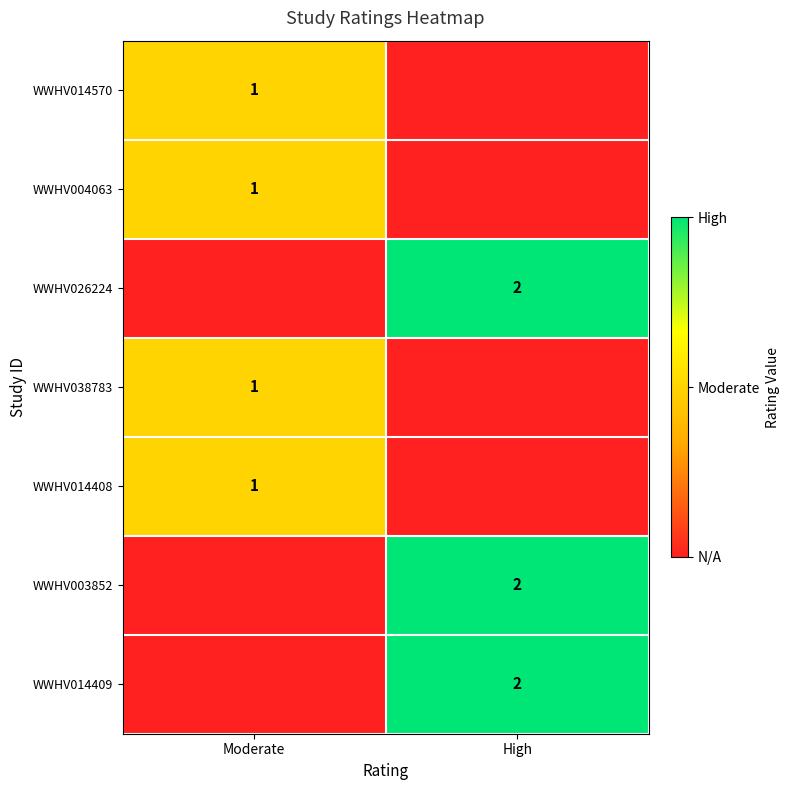

Is it true that WWHV014408 equals 1 at Moderate?

True